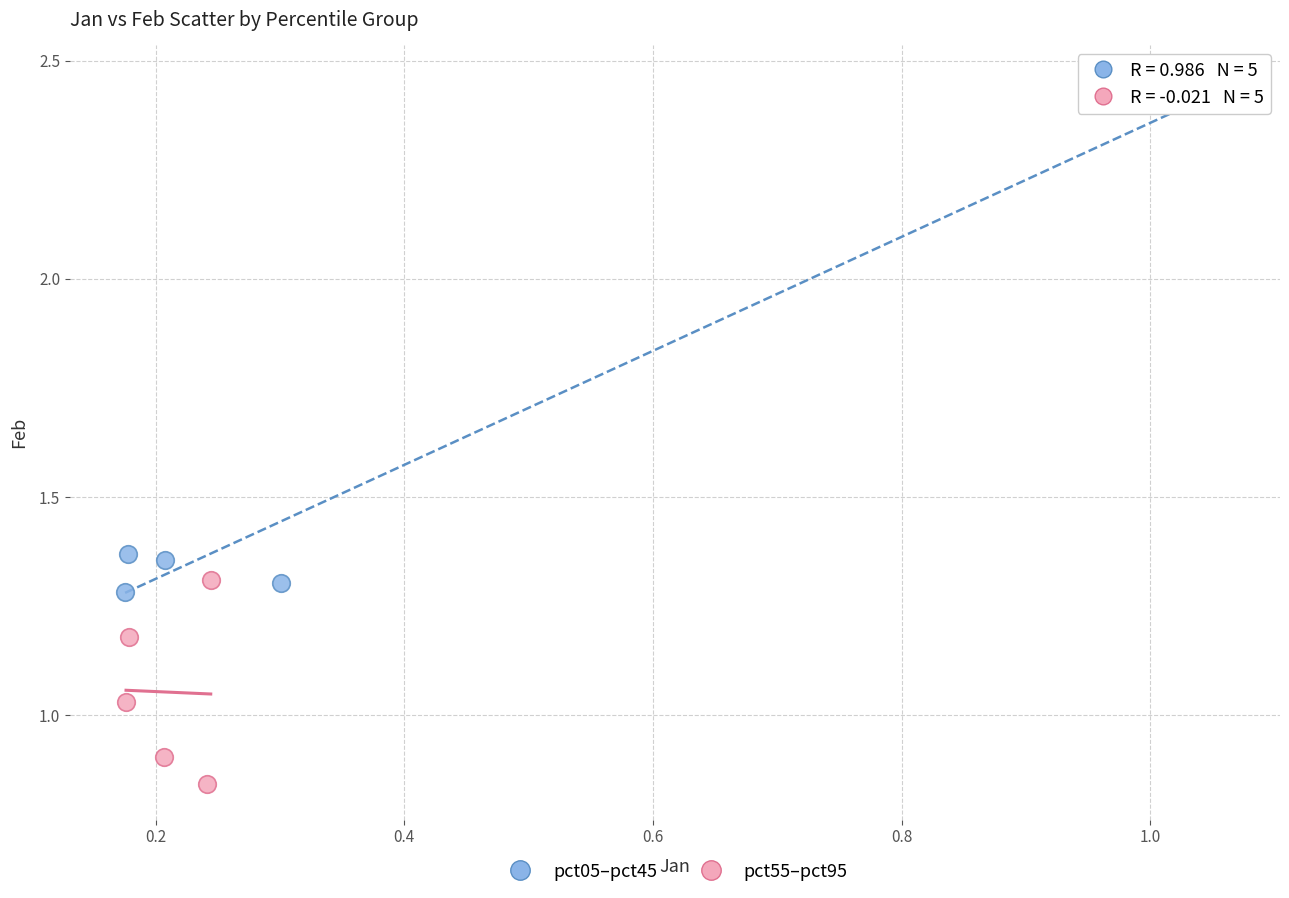

Which series contains the lowest Y value?

pct55–pct95